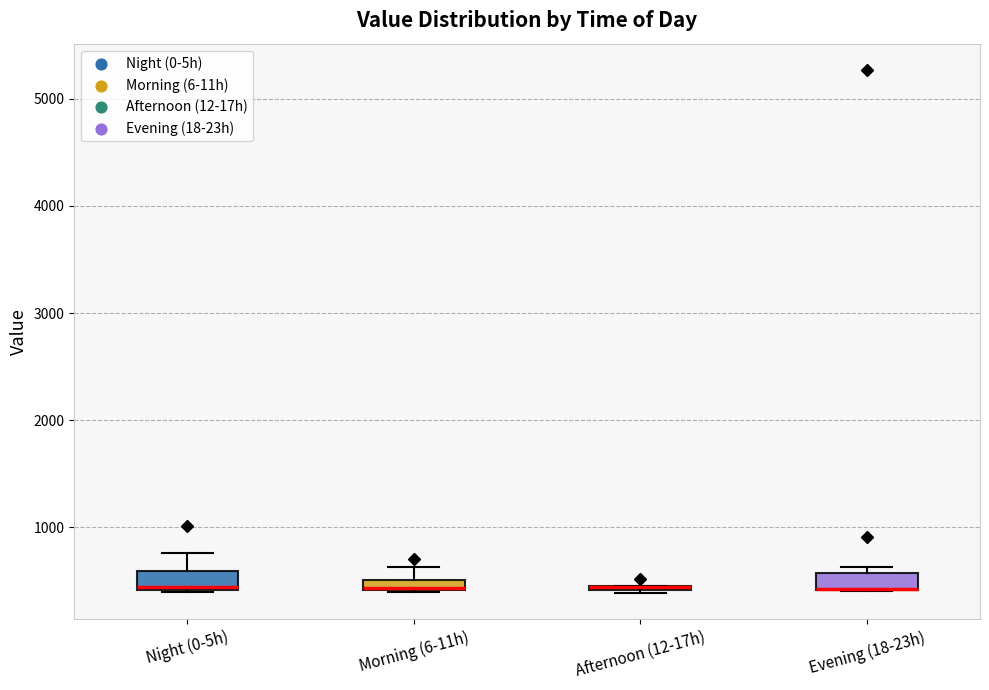

Where is the lower edge of the box for Afternoon (12-17h) on the y-axis? The values are not printed on the chart, so give them approximately, as read against the axis.

400